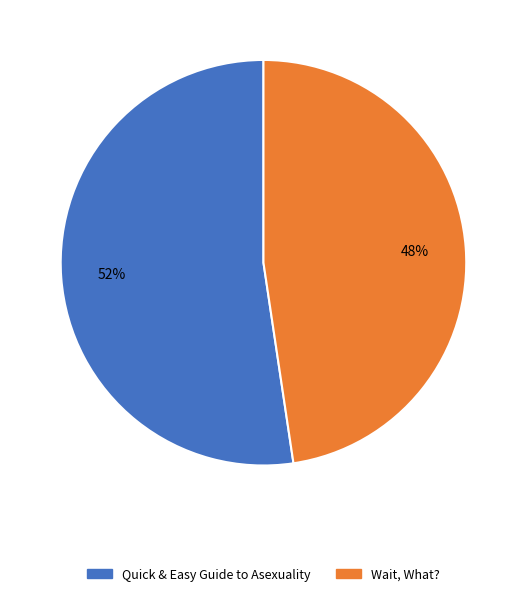

Which has a higher value, Quick & Easy Guide to Asexuality or Wait, What??

Quick & Easy Guide to Asexuality